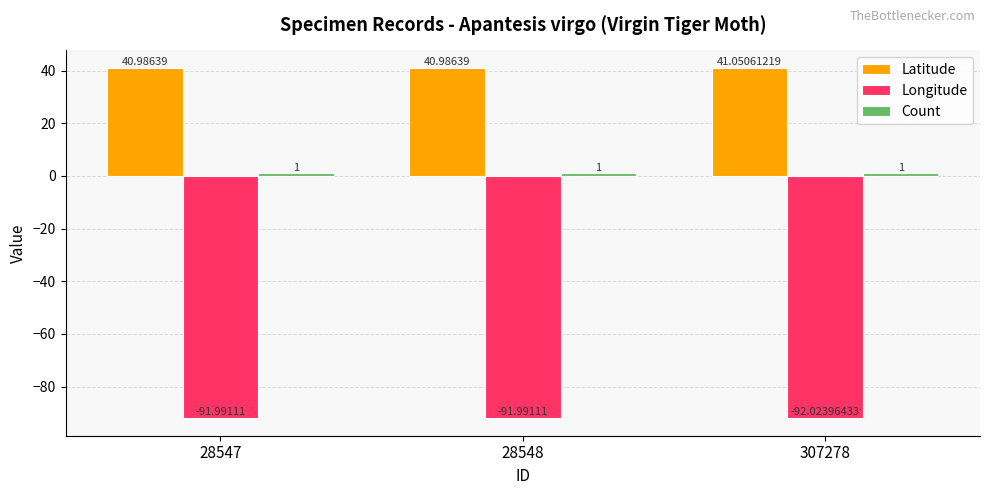

What is the sum of the Latitude values at 28547 and 28548?

82.0